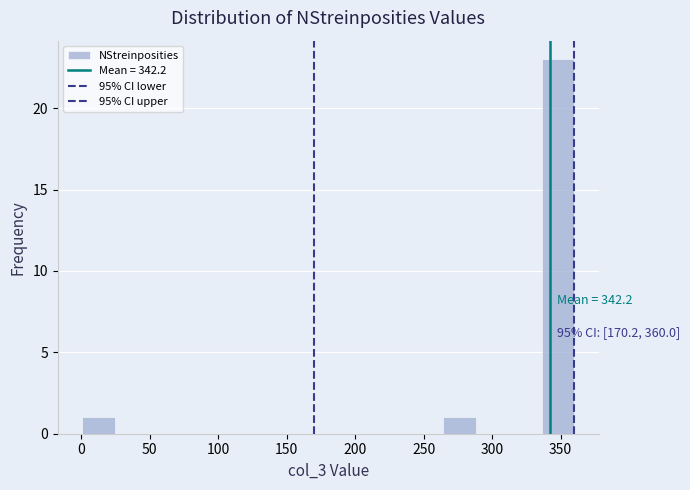

Over which range of the x-axis is the bar tallest?

335 to 360